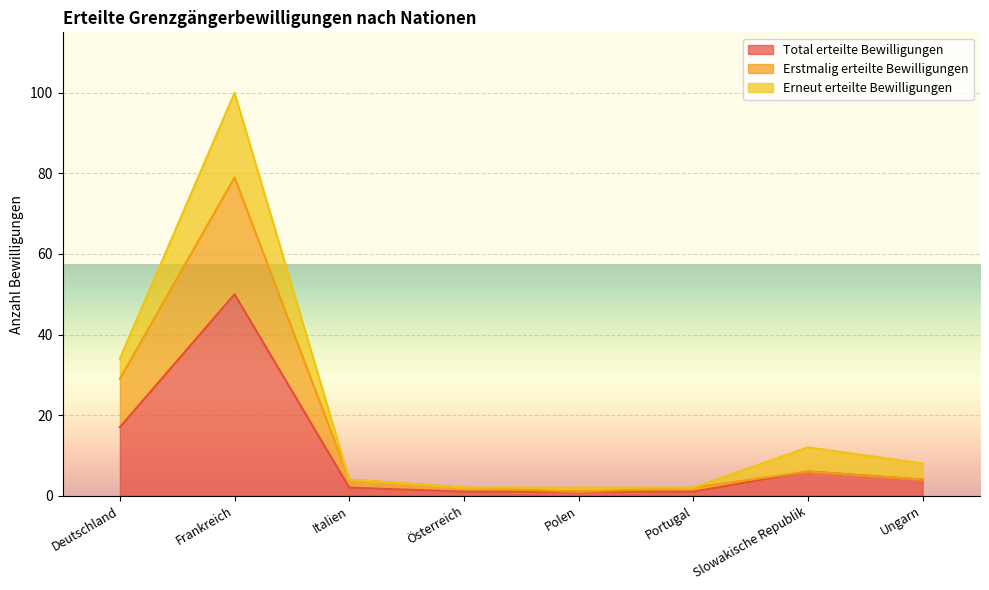

True or false: Total erteilte Bewilligungen has a value of 17 at Deutschland.

True